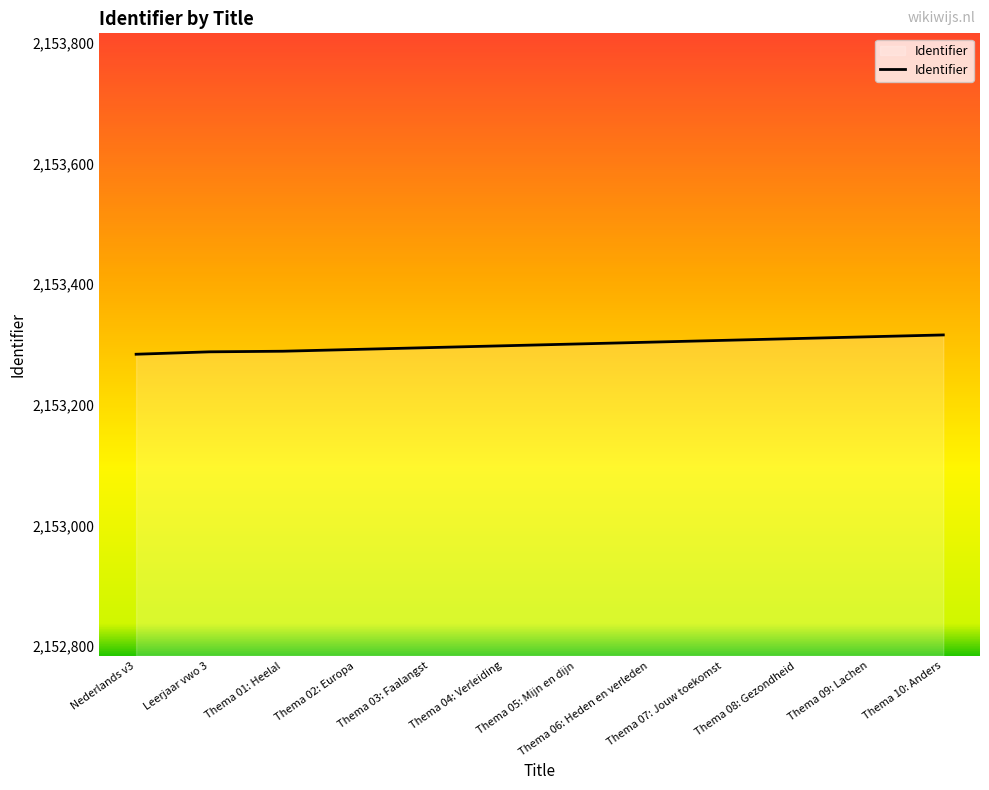

What is the difference between the values at Thema 01: Heelal and Thema 10: Anders?

27